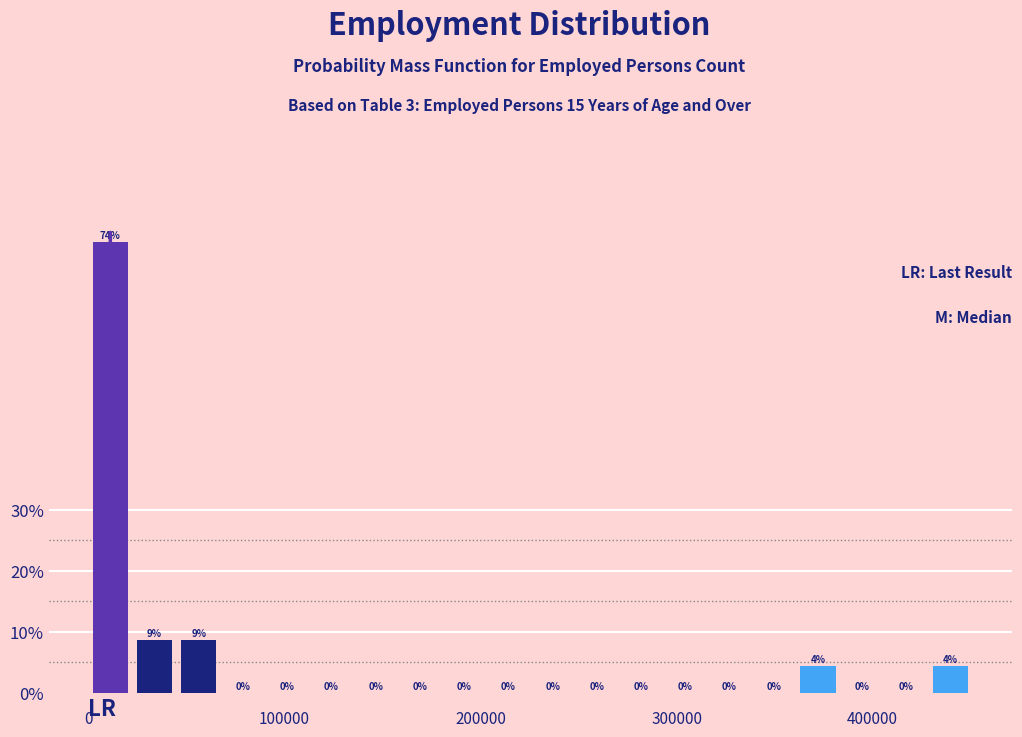

Read against the x-axis, roughly where is the centre of the tallest bar?

10000